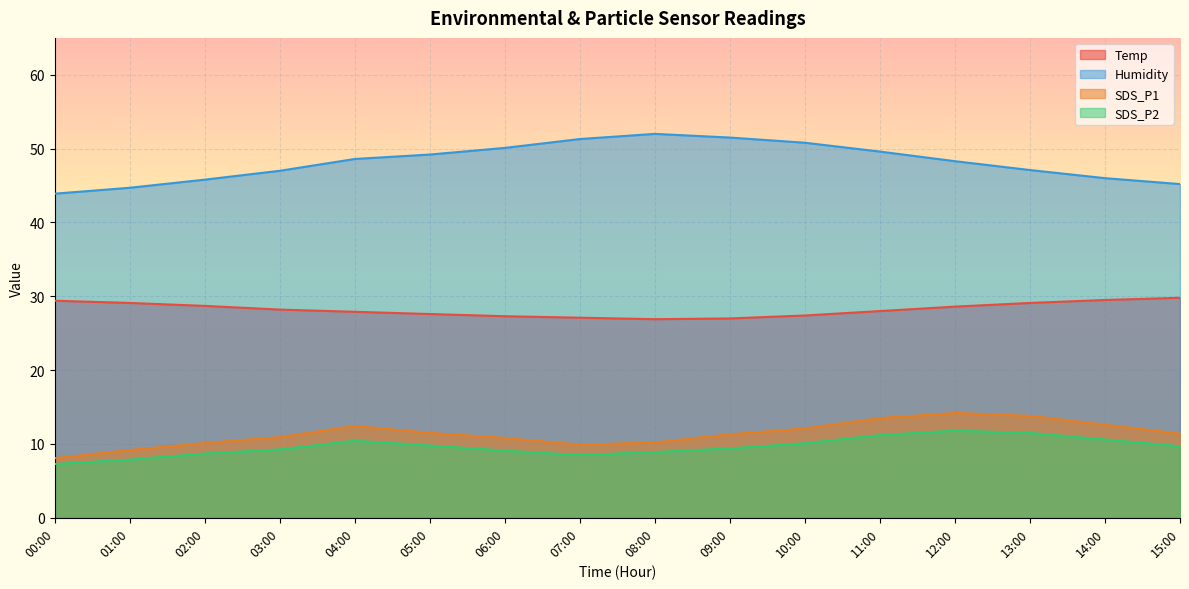

True or false: Humidity and SDS_P2 cross at least once.

False